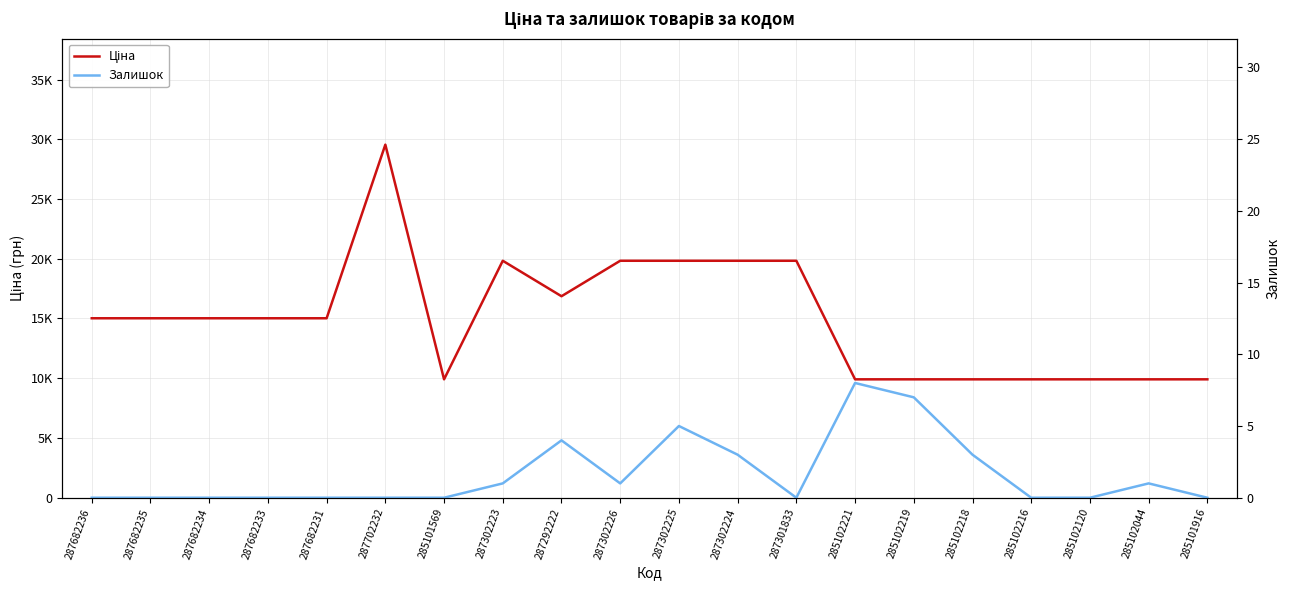

True or false: Залишок has more than 2 points higher than both neighbors.

True